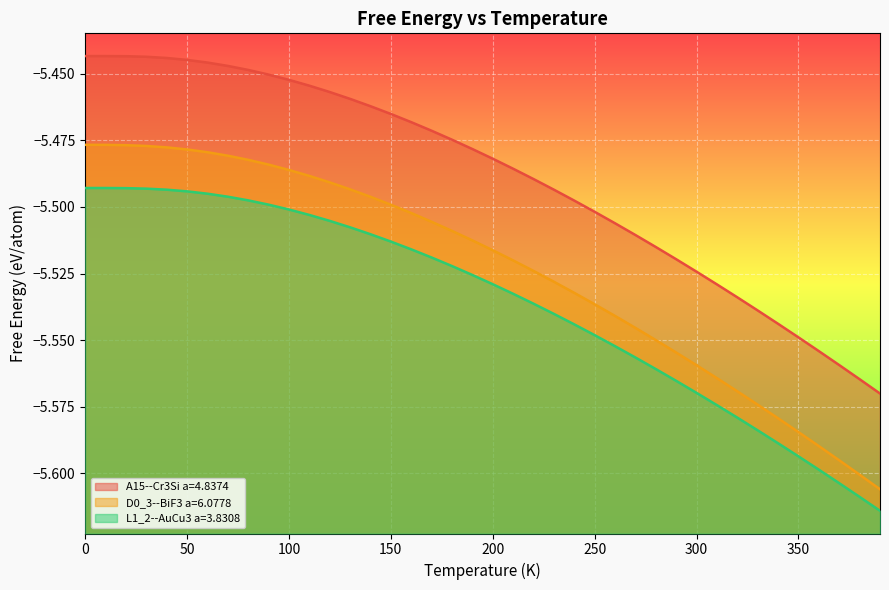

What is the highest value of the L1_2--AuCu3 a=3.8308 series?

-5.5